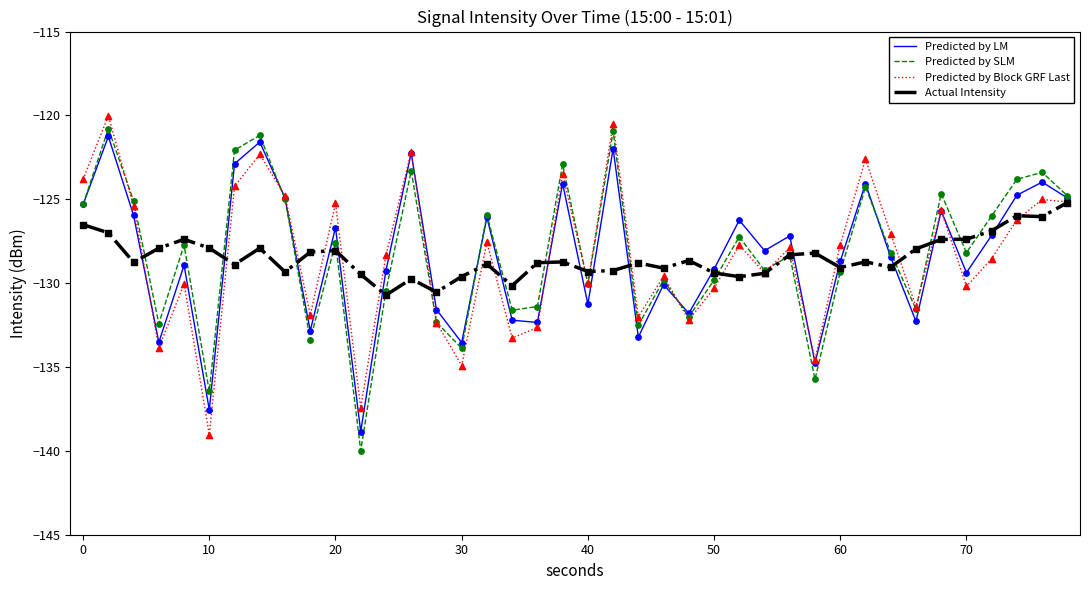

List the series in order of their overall mean, highest first.

Predicted by SLM, Predicted by LM, Predicted by Block GRF Last, Actual Intensity